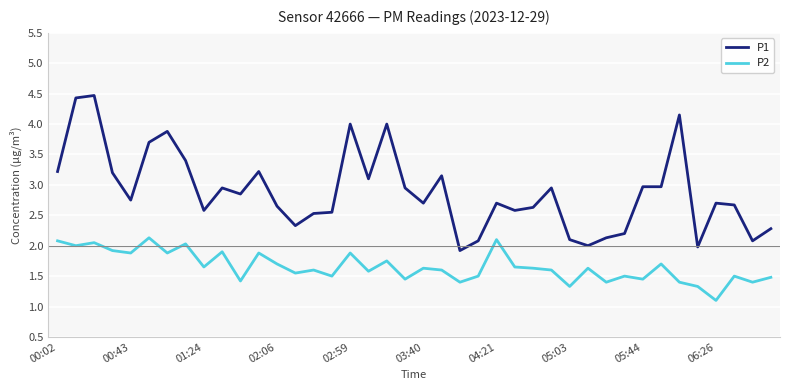

True or false: P2 and P1 intersect in this chart.

False